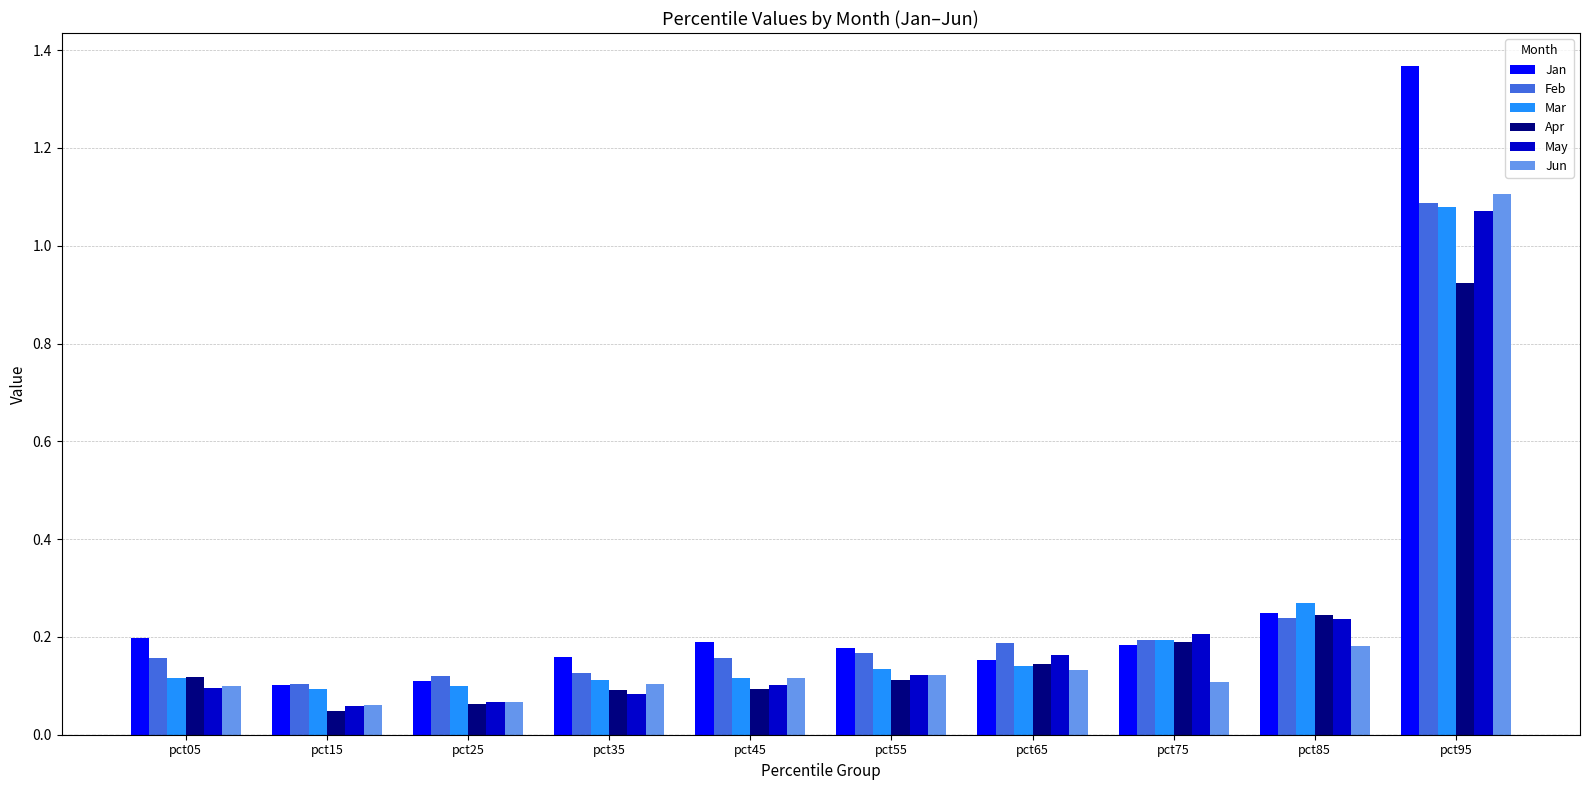

What is the sum of the Mar values at pct65 and pct85?

0.4